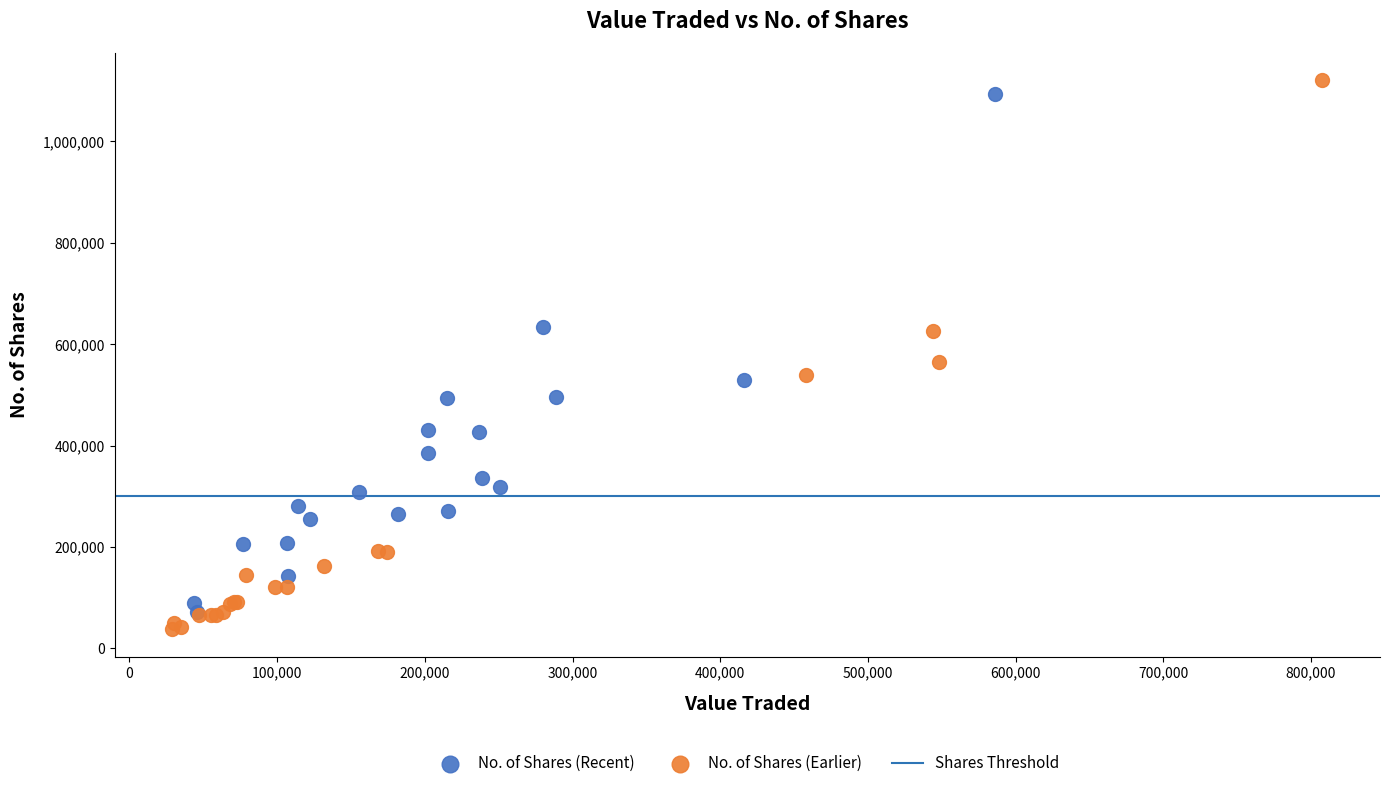

Which series has the largest Y range (max minus min)?

No. of Shares (Earlier)